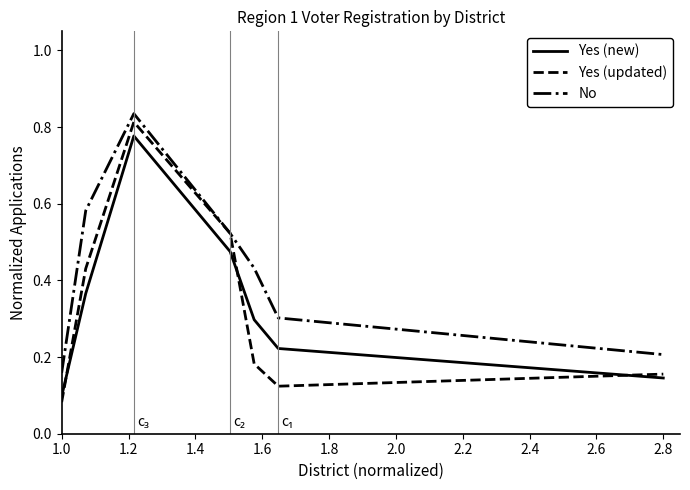

Which series has the widest spread of values?

Yes (updated)